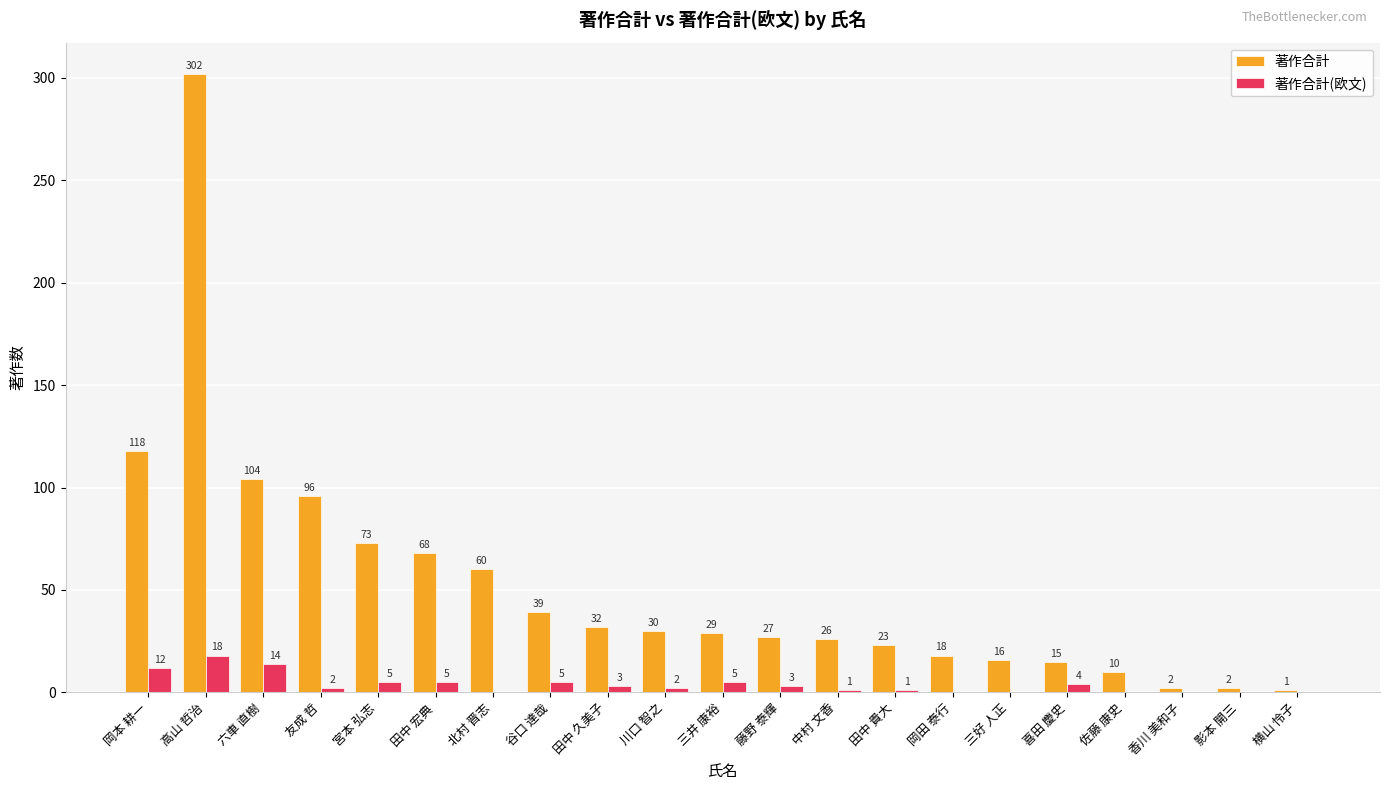

Reading left to right, transcribe all the data shown in this chart.

著作合計: 岡本 耕一=118	高山 哲治=302	六車 直樹=104	友成 哲=96	宮本 弘志=73	田中 宏典=68	北村 晋志=60	谷口 達哉=39	田中 久美子=32	川口 智之=30	三井 康裕=29	藤野 泰輝=27	中村 文香=26	田中 貴大=23	岡田 泰行=18	三好 人正=16	喜田 慶史=15	佐藤 康史=10	香川 美和子=2	影本 開三=2	横山 怜子=1
著作合計(欧文): 岡本 耕一=12	高山 哲治=18	六車 直樹=14	友成 哲=2	宮本 弘志=5	田中 宏典=5	北村 晋志=0	谷口 達哉=5	田中 久美子=3	川口 智之=2	三井 康裕=5	藤野 泰輝=3	中村 文香=1	田中 貴大=1	岡田 泰行=0	三好 人正=0	喜田 慶史=4	佐藤 康史=0	香川 美和子=0	影本 開三=0	横山 怜子=0